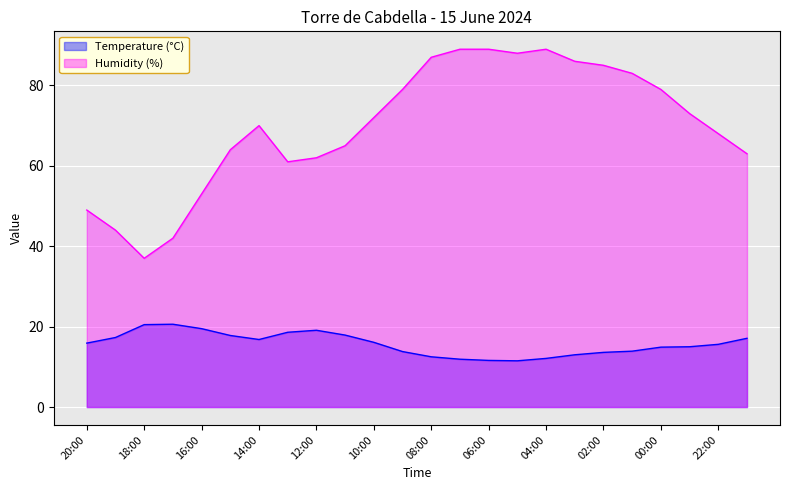

What is the average value of the Temperature (°C) series?

15.7